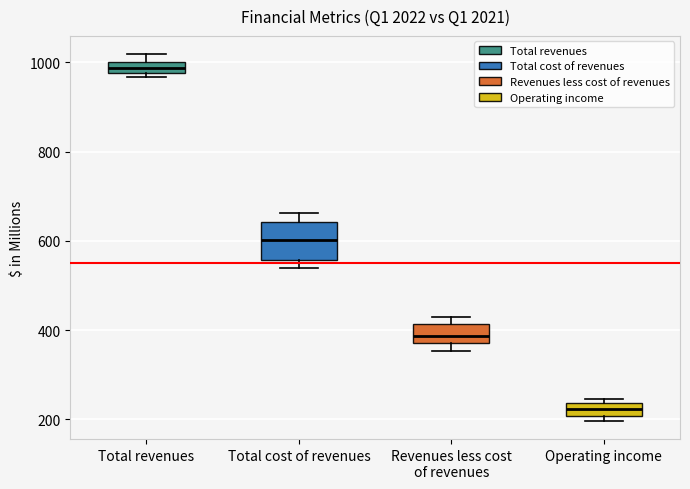

Where is the upper edge of the box for Total revenues on the y-axis? The values are not printed on the chart, so give them approximately, as read against the axis.

1000